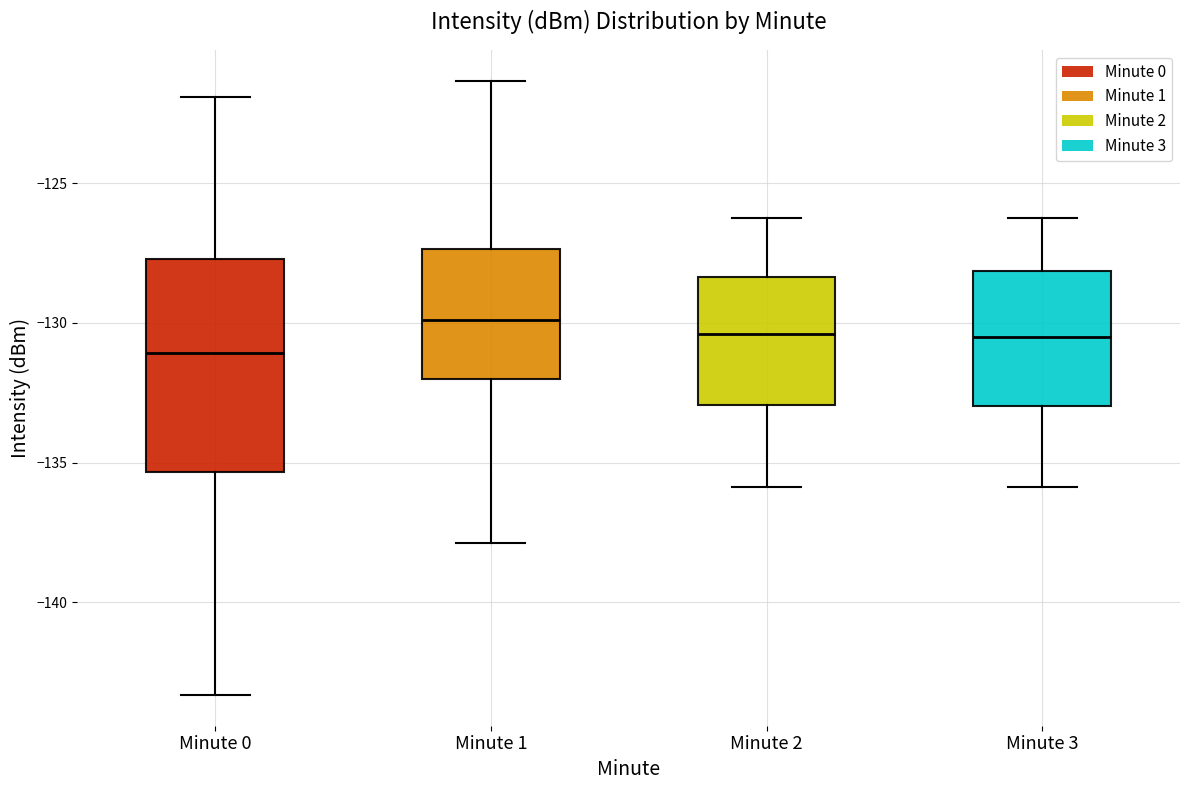

Reading left to right, transcribe this box plot: for each box, give where its median line is, the range the box spans, and where its two whiskers end, as read against the y-axis. The values are not printed on the chart, so give them approximately, as read against the axis.

Minute 0: median -131.0, box -135.5 to -127.5, whiskers -143.5 to -122.0
Minute 1: median -130.0, box -132.0 to -127.5, whiskers -138.0 to -121.5
Minute 2: median -130.5, box -133.0 to -128.5, whiskers -136.0 to -126.0
Minute 3: median -130.5, box -133.0 to -128.0, whiskers -136.0 to -126.0